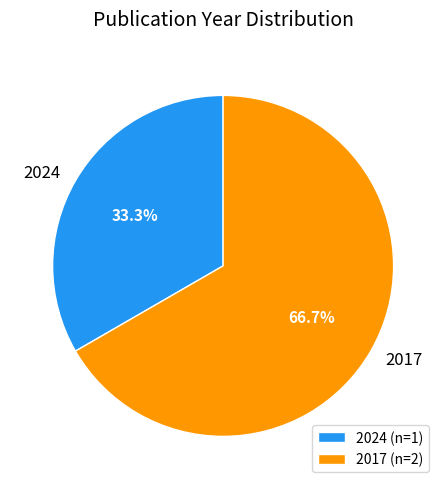

Do 2017 and 2024 together represent more than half of the pie?

Yes